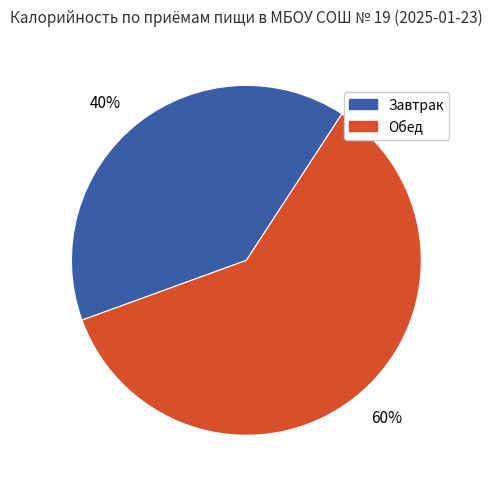

Is there a majority slice in this chart?

Yes